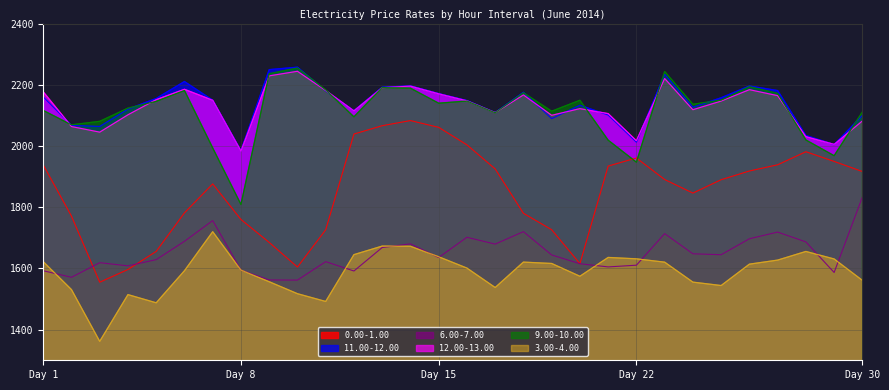

True or false: 0.00-1.00 and 12.00-13.00 cross at least once.

False